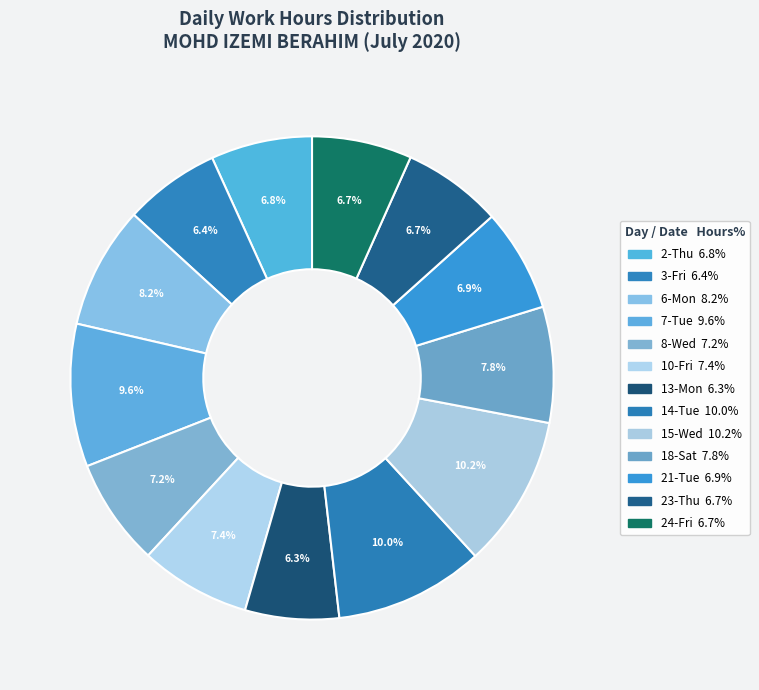

How many segments does this pie chart have?

13